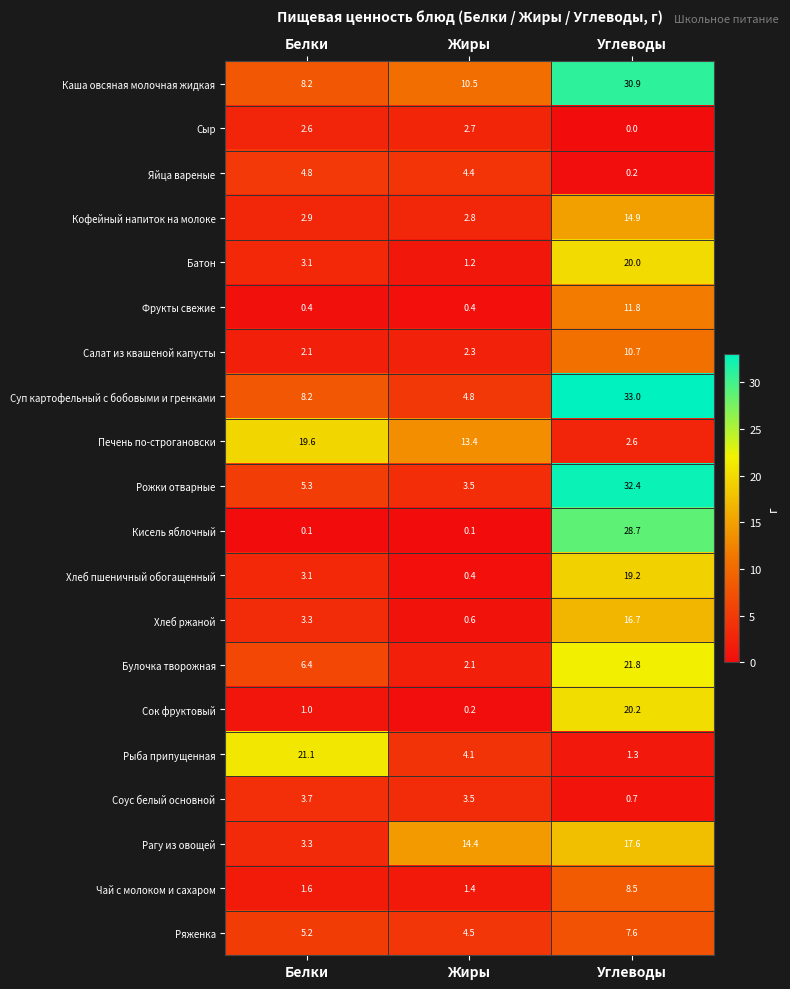

Which series has the largest range (max minus min)?

Рожки отварные